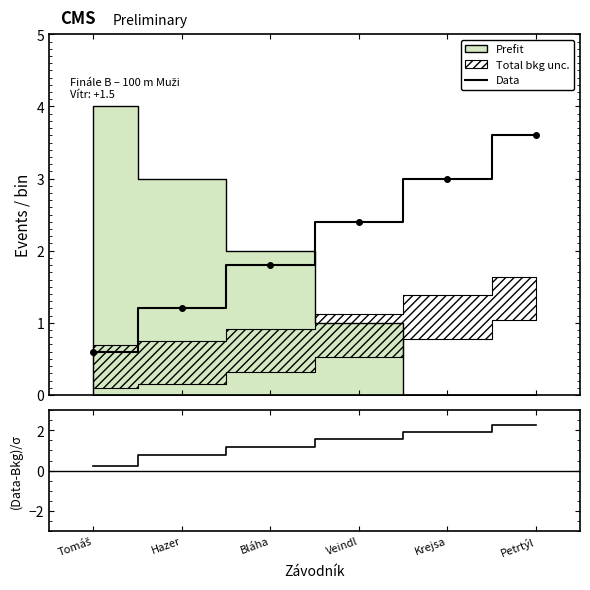

Is the value of (Data-Bkg)/σ at Tomáš greater than the value of Data at Petrtýl?

No